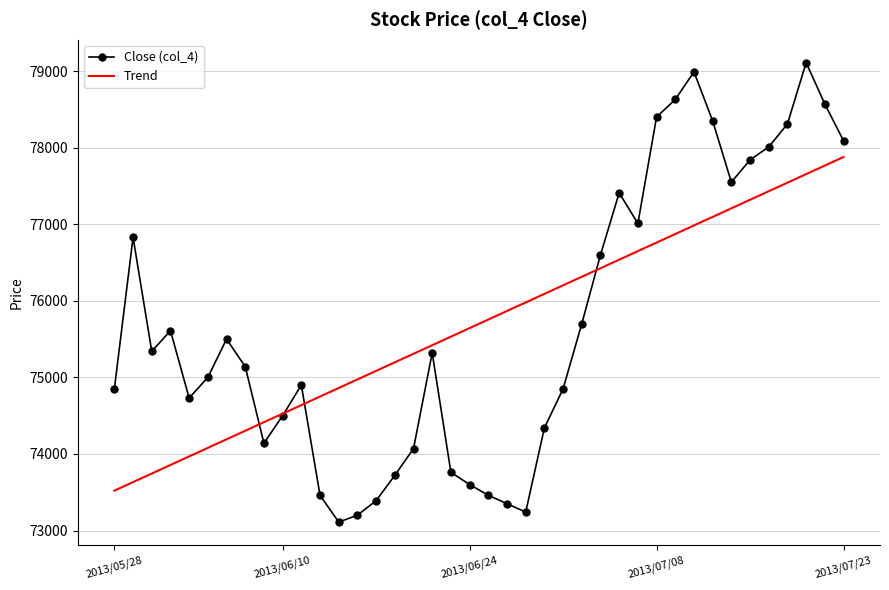

What is the smallest value displayed?

73110.0